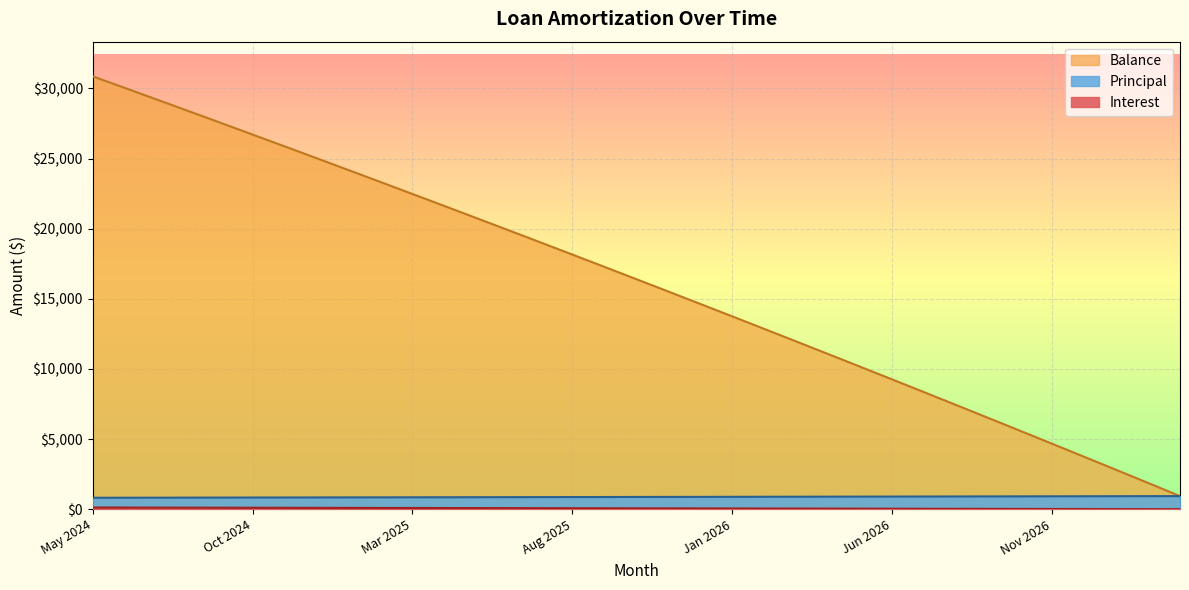

Reading left to right, list all the values displayed in this chart.

Interest: May 2024=125.4	Jun 2024=122.2	Jul 2024=118.9	Aug 2024=115.6	Sep 2024=112.3	Oct 2024=109.0	Nov 2024=105.7	Dec 2024=102.4	Jan 2025=99.0	Feb 2025=95.7	Mar 2025=92.3	Apr 2025=89.0	May 2025=85.6	Jun 2025=82.2	Jul 2025=78.7	Aug 2025=75.3	Sep 2025=71.9	Oct 2025=68.4	Nov 2025=64.9	Dec 2025=61.4	Jan 2026=57.9	Feb 2026=54.4	Mar 2026=50.9	Apr 2026=47.4	May 2026=43.8	Jun 2026=40.2	Jul 2026=36.6	Aug 2026=33.0	Sep 2026=29.4	Oct 2026=25.8	Nov 2026=22.1	Dec 2026=18.5	Jan 2027=14.8	Feb 2027=11.1	Mar 2027=7.4
Principal: May 2024=821.0	Jun 2024=824.0	Jul 2024=827.0	Aug 2024=830.0	Sep 2024=834.0	Oct 2024=837.0	Nov 2024=840.0	Dec 2024=844.0	Jan 2025=847.0	Feb 2025=850.0	Mar 2025=854.0	Apr 2025=857.0	May 2025=860.0	Jun 2025=864.0	Jul 2025=867.0	Aug 2025=871.0	Sep 2025=874.0	Oct 2025=878.0	Nov 2025=881.0	Dec 2025=884.0	Jan 2026=888.0	Feb 2026=892.0	Mar 2026=895.0	Apr 2026=899.0	May 2026=902.0	Jun 2026=906.0	Jul 2026=909.0	Aug 2026=913.0	Sep 2026=917.0	Oct 2026=920.0	Nov 2026=924.0	Dec 2026=927.0	Jan 2027=931.0	Feb 2027=935.0	Mar 2027=938.0
Balance: May 2024=30859.0	Jun 2024=30035.0	Jul 2024=29208.0	Aug 2024=28378.0	Sep 2024=27544.0	Oct 2024=26707.0	Nov 2024=25867.0	Dec 2024=25023.0	Jan 2025=24176.0	Feb 2025=23326.0	Mar 2025=22472.0	Apr 2025=21615.0	May 2025=20755.0	Jun 2025=19891.0	Jul 2025=19024.0	Aug 2025=18153.0	Sep 2025=17279.0	Oct 2025=16401.0	Nov 2025=15520.0	Dec 2025=14636.0	Jan 2026=13748.0	Feb 2026=12856.0	Mar 2026=11961.0	Apr 2026=11062.0	May 2026=10160.0	Jun 2026=9254.0	Jul 2026=8345.0	Aug 2026=7432.0	Sep 2026=6515.0	Oct 2026=5595.0	Nov 2026=4671.0	Dec 2026=3744.0	Jan 2027=2813.0	Feb 2027=1878.0	Mar 2027=940.0